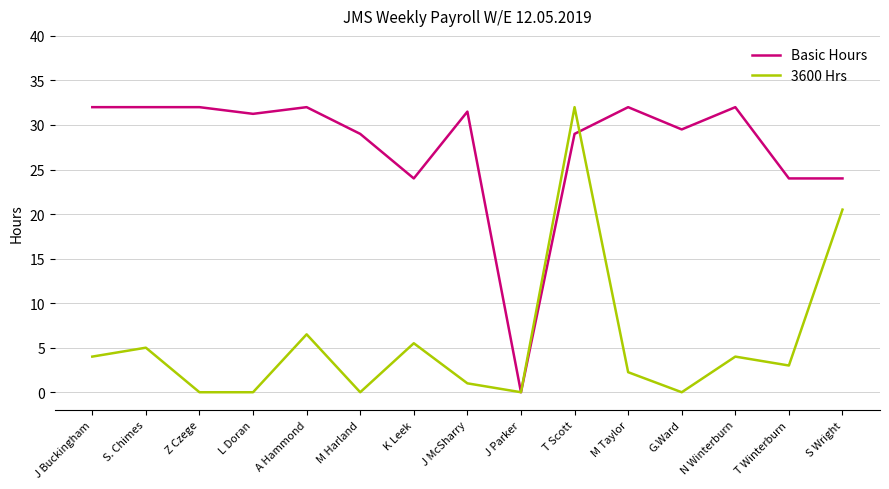

Is it true that Basic Hours equals 32.0 at N Winterburn?

True